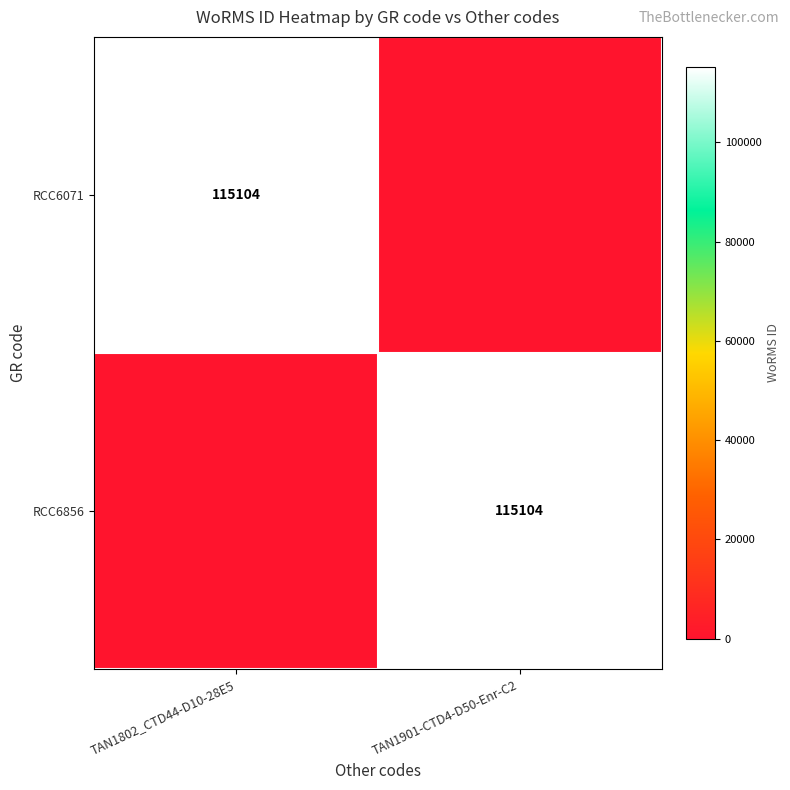

Which label corresponds to the smallest value in the chart?

TAN1901-CTD4-D50-Enr-C2